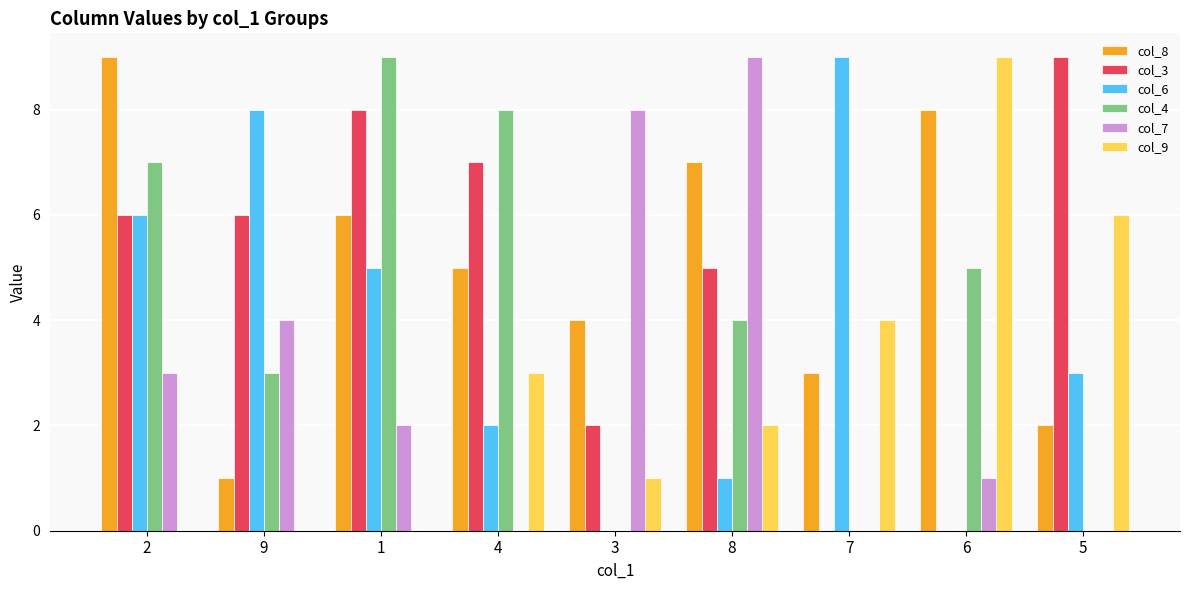

Reading left to right, transcribe all the data shown in this chart.

col_8: 9	1	6	5	4	7	3	8	2
col_3: 6	6	8	7	2	5	0	0	9
col_6: 6	8	5	2	0	1	9	0	3
col_4: 7	3	9	8	0	4	0	5	0
col_7: 3	4	2	0	8	9	0	1	0
col_9: 0	0	0	3	1	2	4	9	6